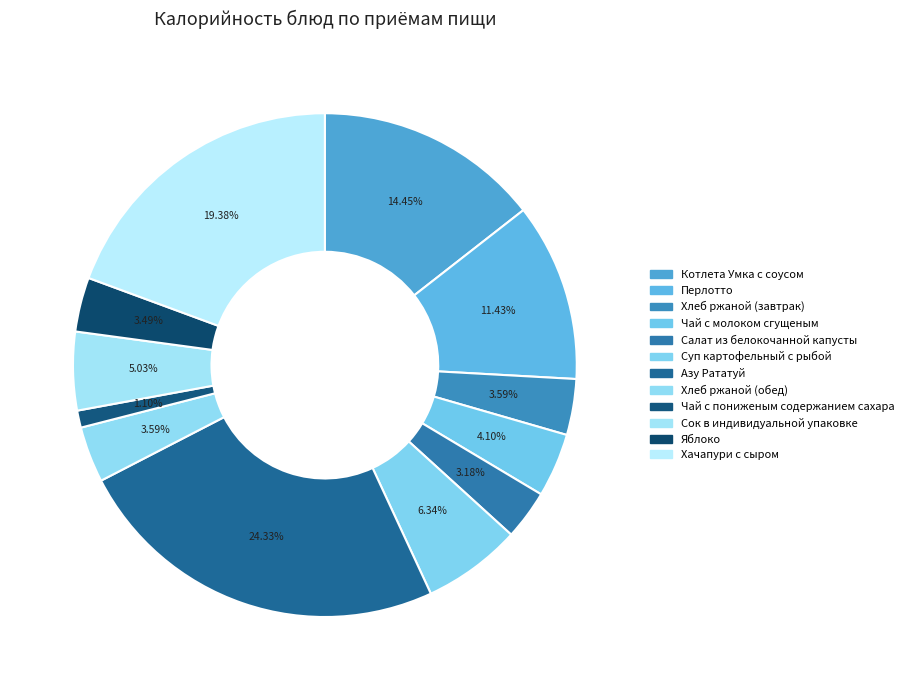

To the nearest percent, what is the combined percentage of Сок в индивидуальной упаковке and Чай с молоком сгущеным?

9%